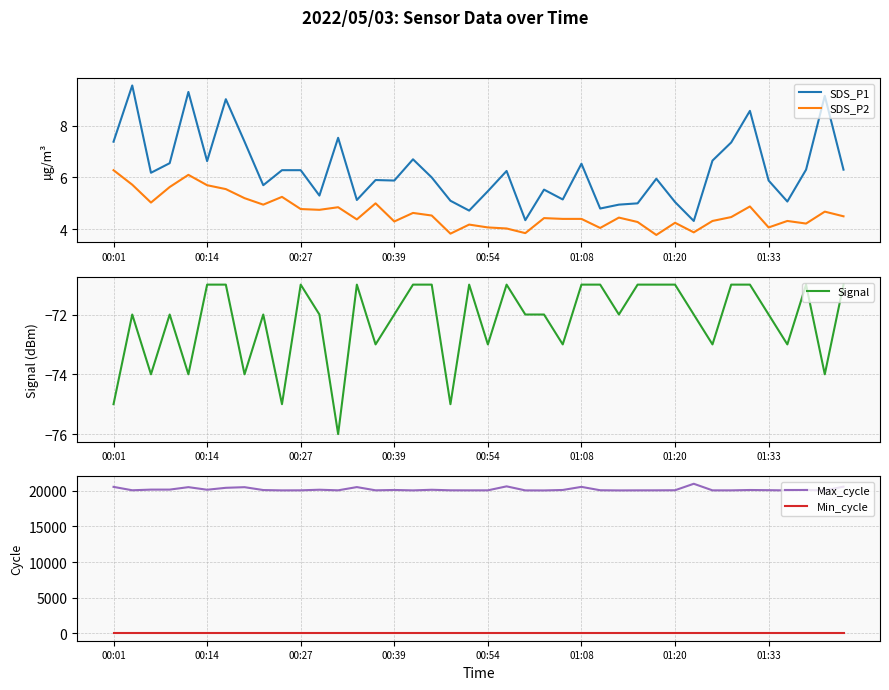

What is the approximate value of Signal at 33?

-71.0